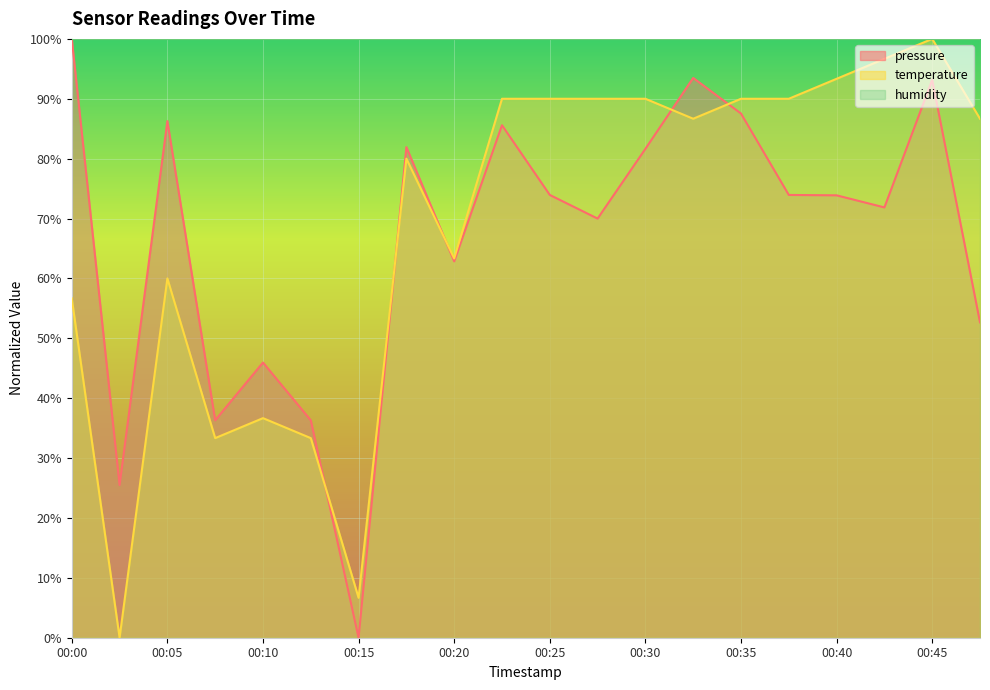

At how many categories does at least one series exceed 2?

20